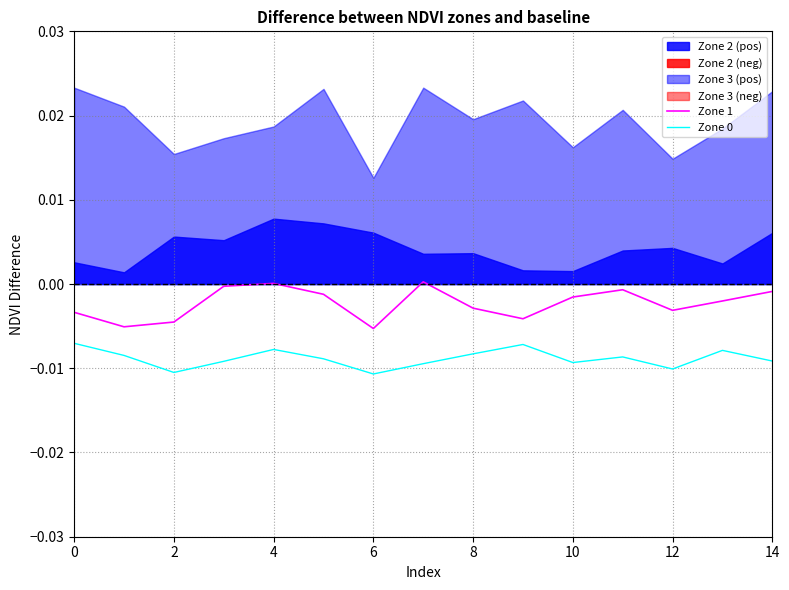

True or false: Zone 0 and Zone 1 cross at least once.

False